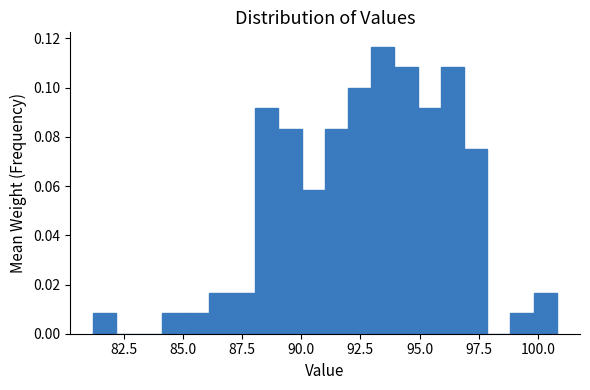

Around what value on the x-axis is the tallest bar? Give the approximate position of its centre, as read against the axis.

93.5